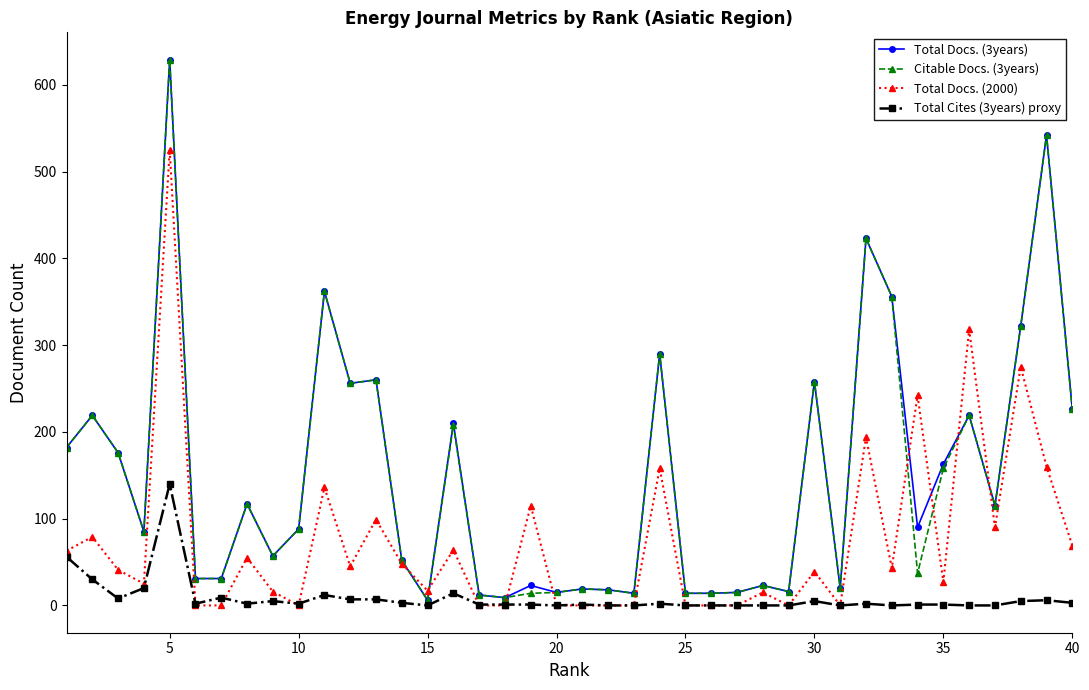

How many values in the Total Docs. (3years) series are below 90?

20